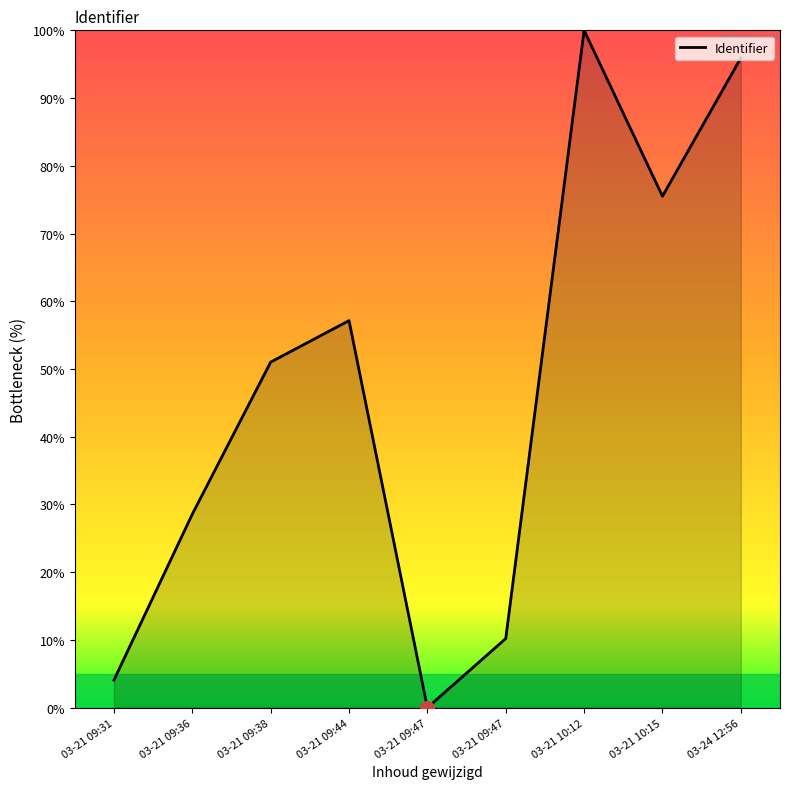

Does the chart have visible grid lines?

No